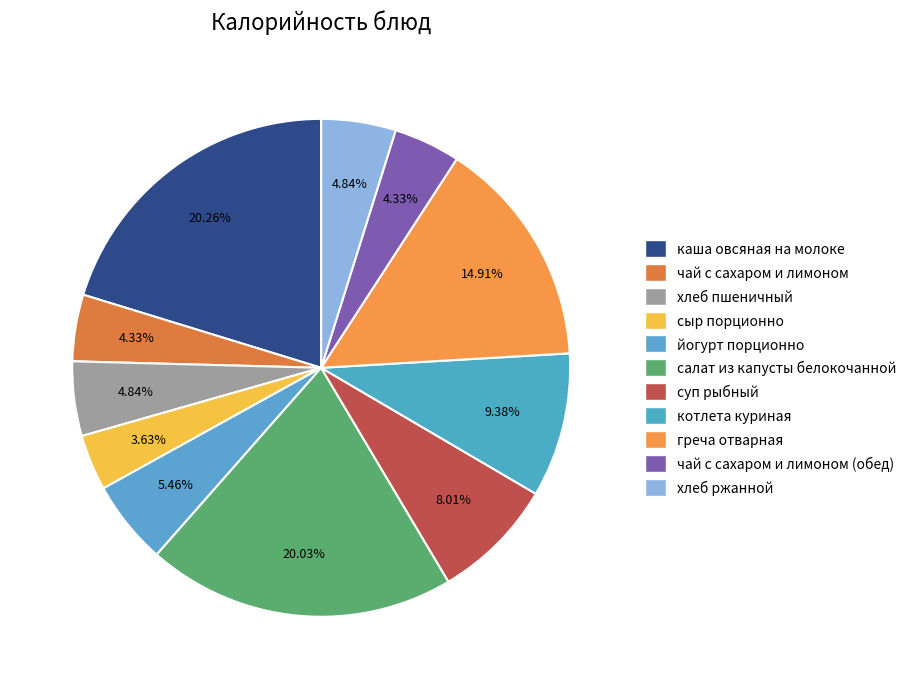

How many segments does this pie chart have?

11